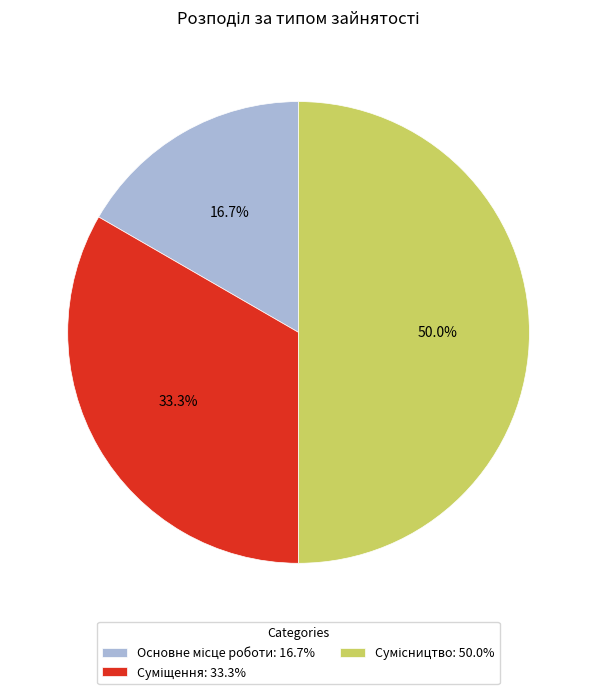

To the nearest percent, what is the difference between the Основне місце роботи and Сумісництво slice percentages?

33%